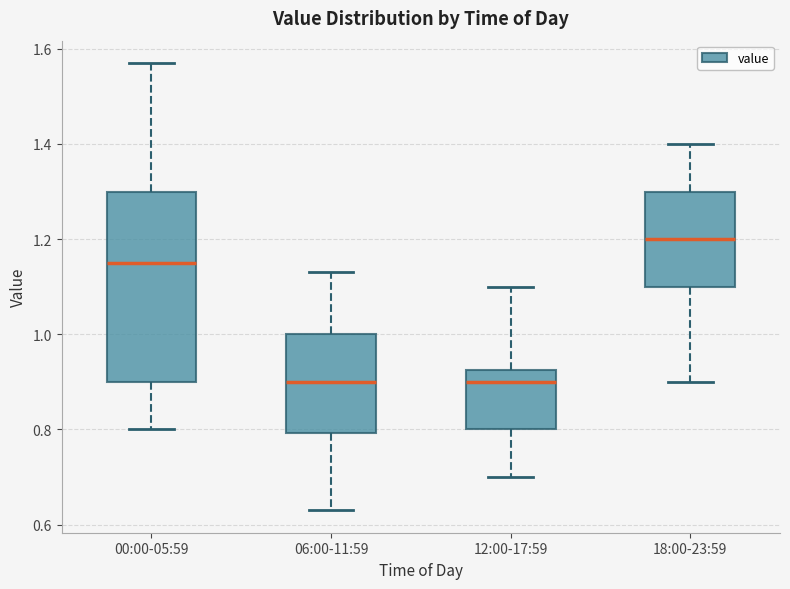

Reading left to right, read every box against the y-axis: the position of its median line, the range the box covers, and the ends of its whiskers. The values are not printed on the chart, so give them approximately, as read against the axis.

00:00-05:59: median 1.16, box 0.90 to 1.30, whiskers 0.80 to 1.58
06:00-11:59: median 0.90, box 0.80 to 1.00, whiskers 0.64 to 1.14
12:00-17:59: median 0.90, box 0.80 to 0.92, whiskers 0.70 to 1.10
18:00-23:59: median 1.20, box 1.10 to 1.30, whiskers 0.90 to 1.40